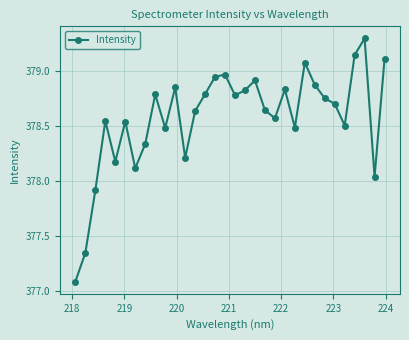

Does the chart display data point markers on the line(s)?

Yes